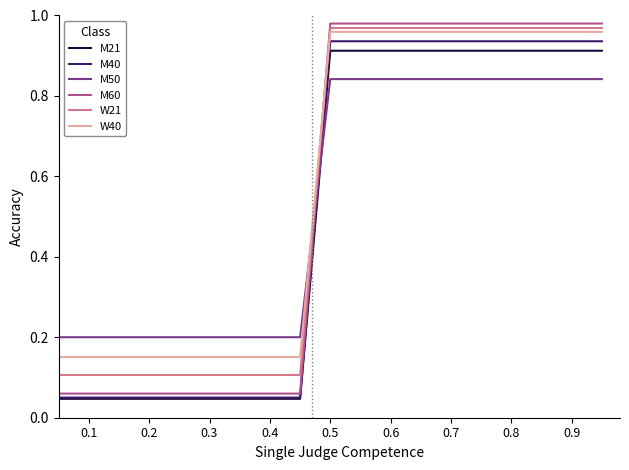

List the series in order of their peak value, lowest first.

M50, M21, M40, W40, W21, M60